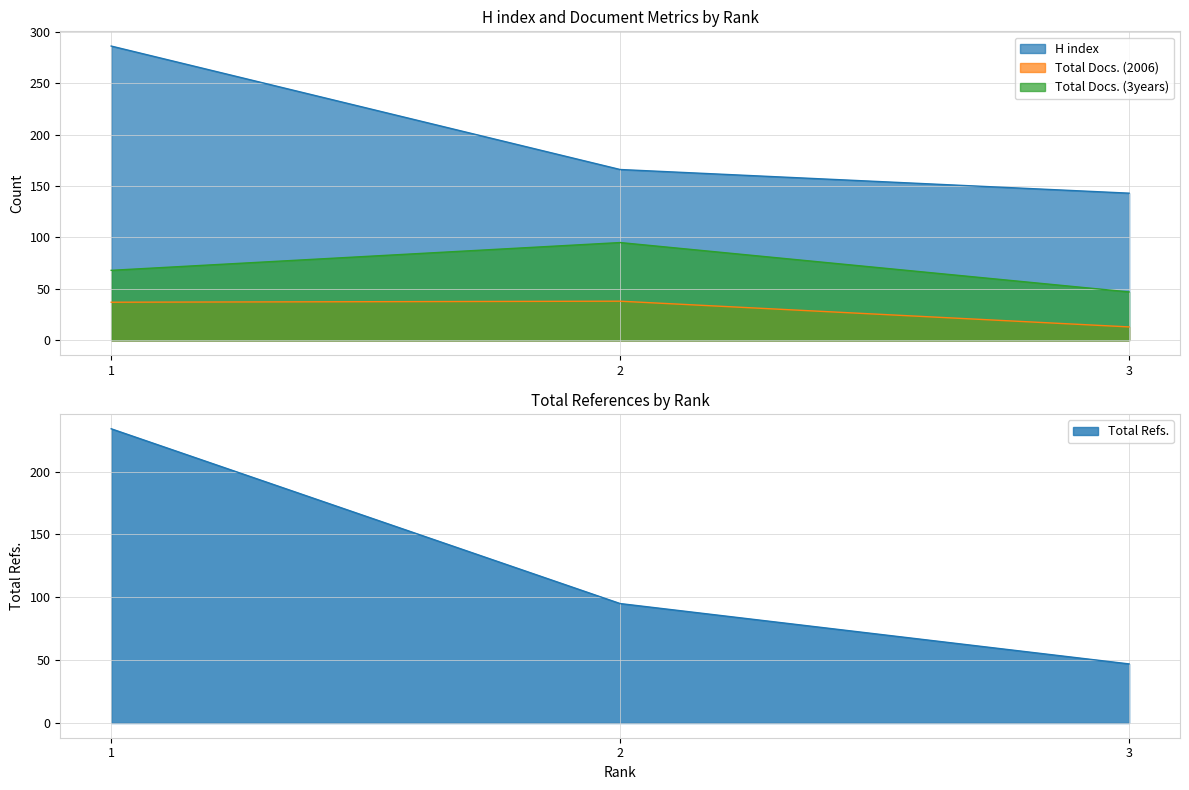

Reading left to right, transcribe all the data shown in this chart.

H index: 286	166	143
Total Docs. (2006): 37	38	13
Total Docs. (3years): 68	95	47
Total Refs.: 234	95	47